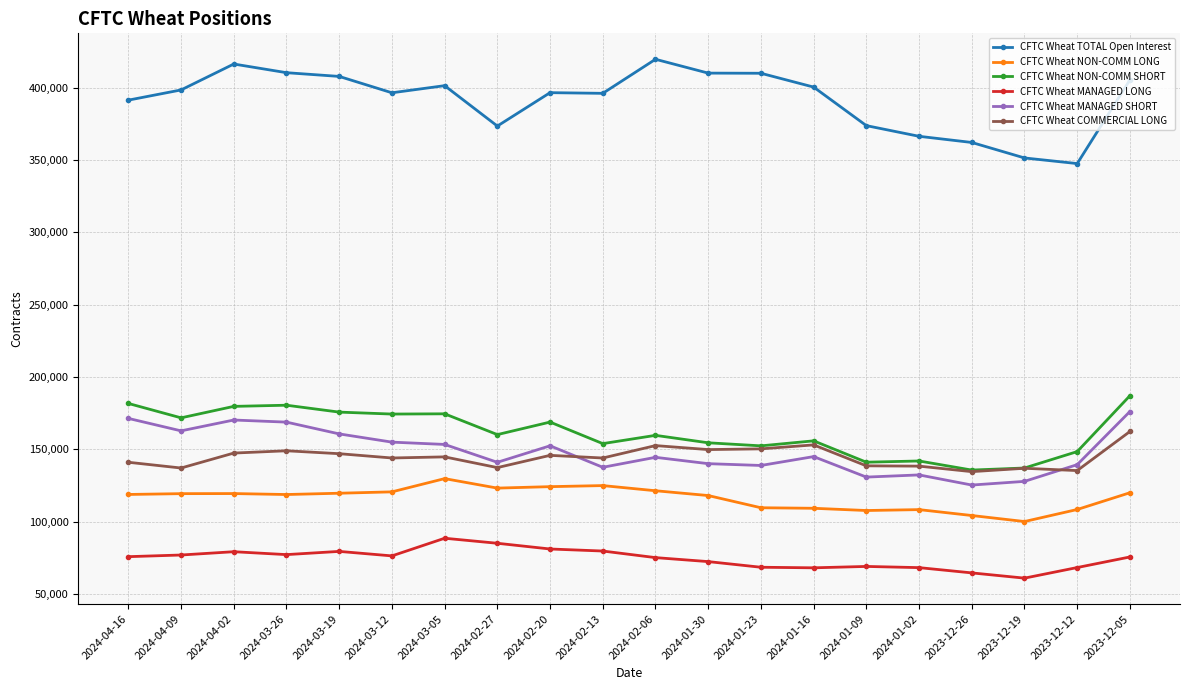

What is the total value across all series at 2024-04-02?

1112126